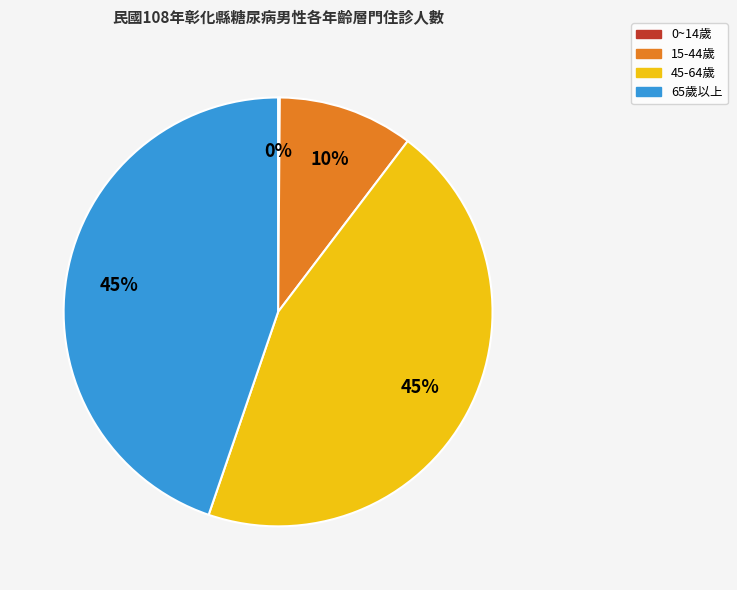

To the nearest percent, what is the average slice percentage?

25%